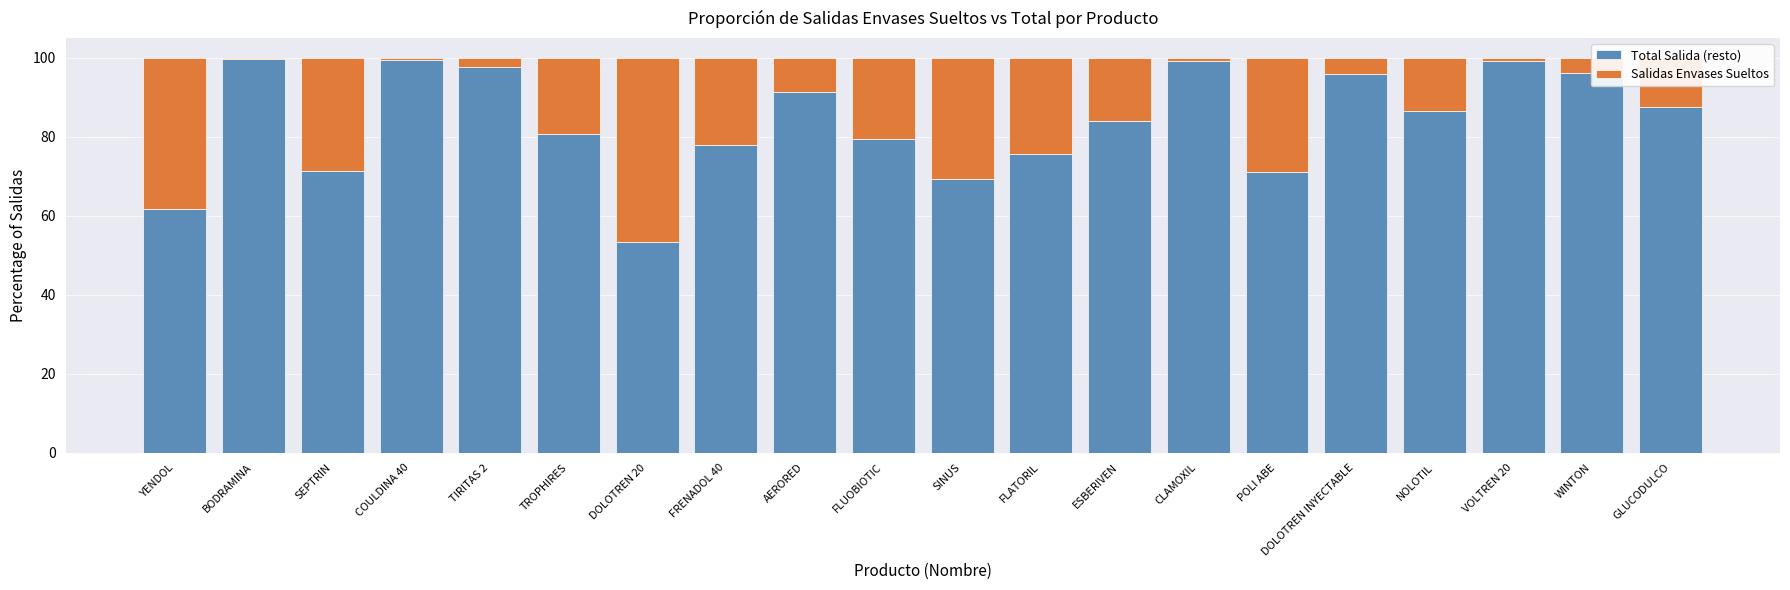

True or false: Total Salida (resto) has a value of 81.0 at YENDOL.

False